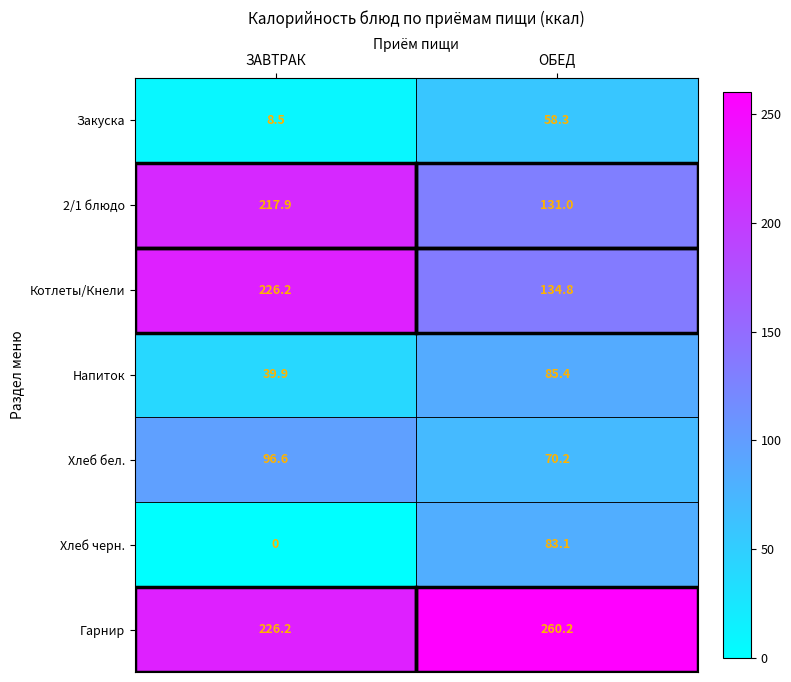

How many values in the 2/1 блюдо series are below 217?

1